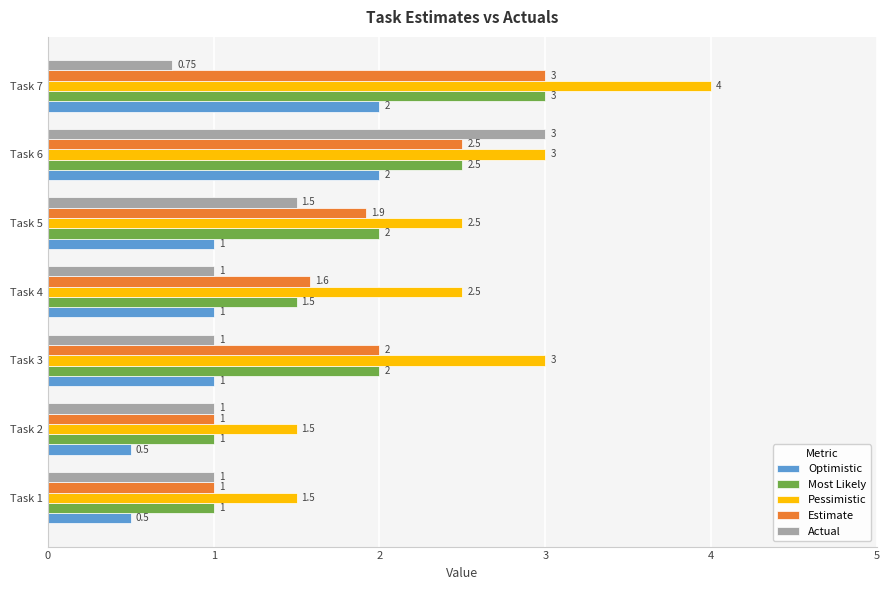

Which series has the largest total across all categories?

Pessimistic